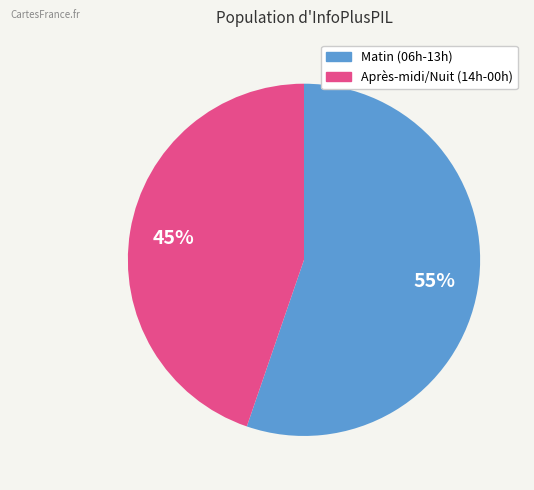

To the nearest percent, what is the average slice percentage?

50%